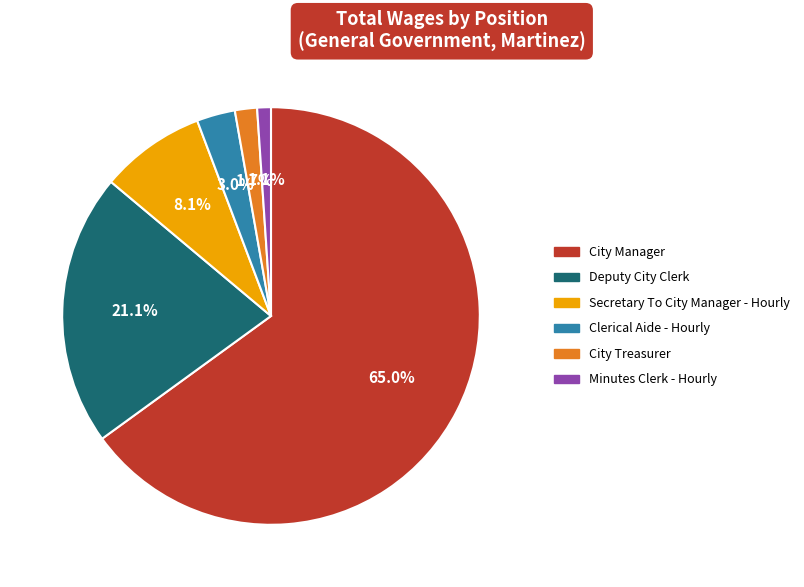

What is the largest slice in the pie chart?

City Manager